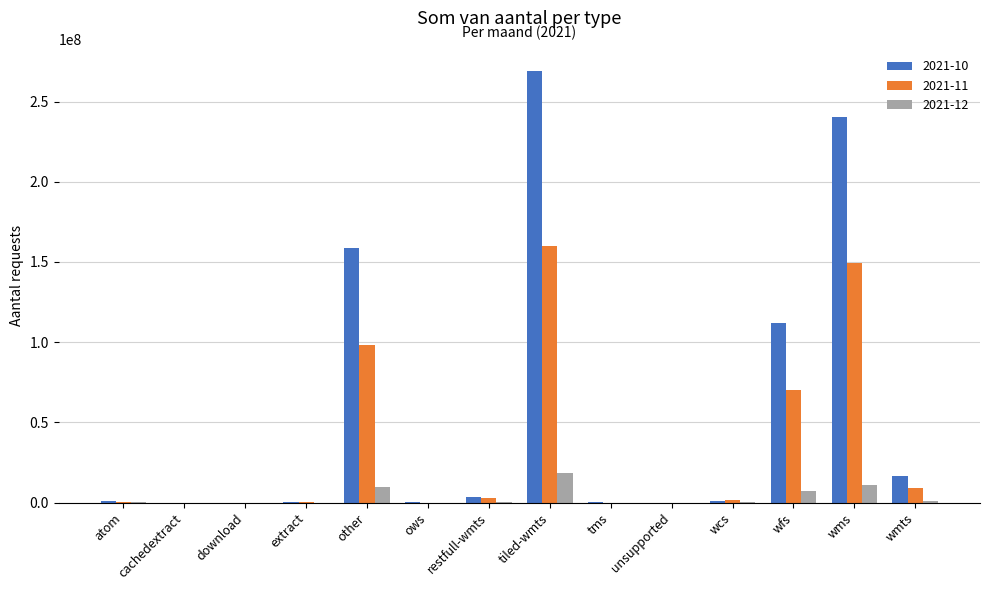

Which series has the largest total across all categories?

2021-10